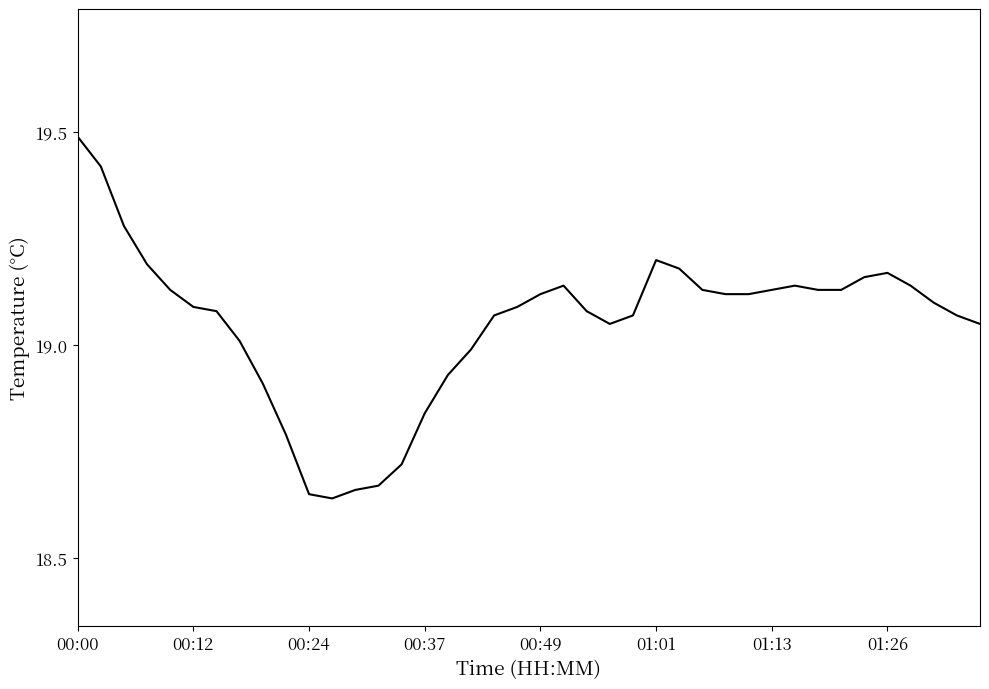

How many lines are shown in the chart?

1